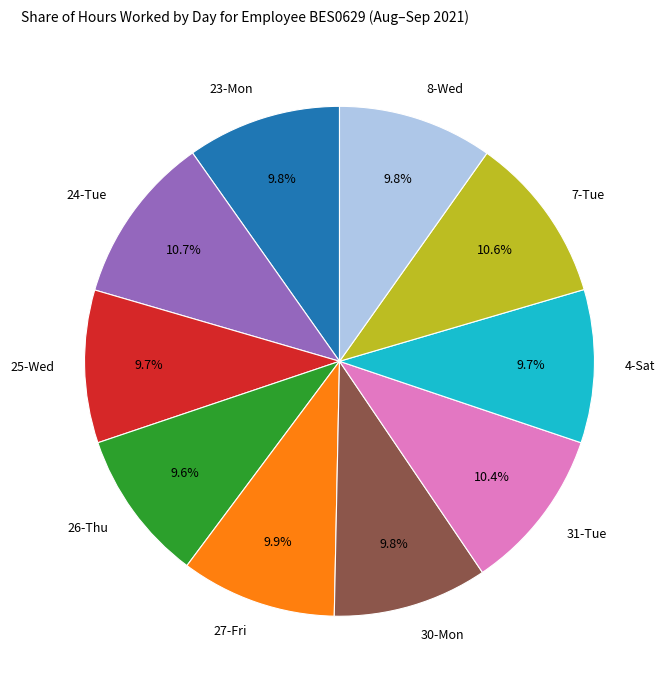

Is there a majority slice in this chart?

No